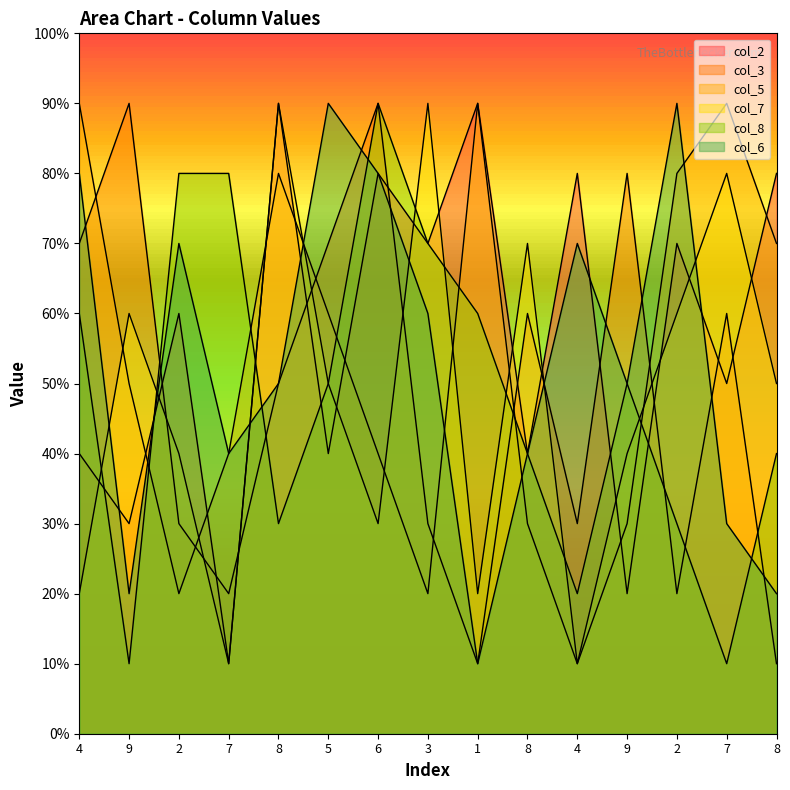

List the labels in order of col_8 value, smallest first.

9, 7, 4, 8, 2, 8, 8, 5, 9, 4, 1, 3, 2, 7, 6